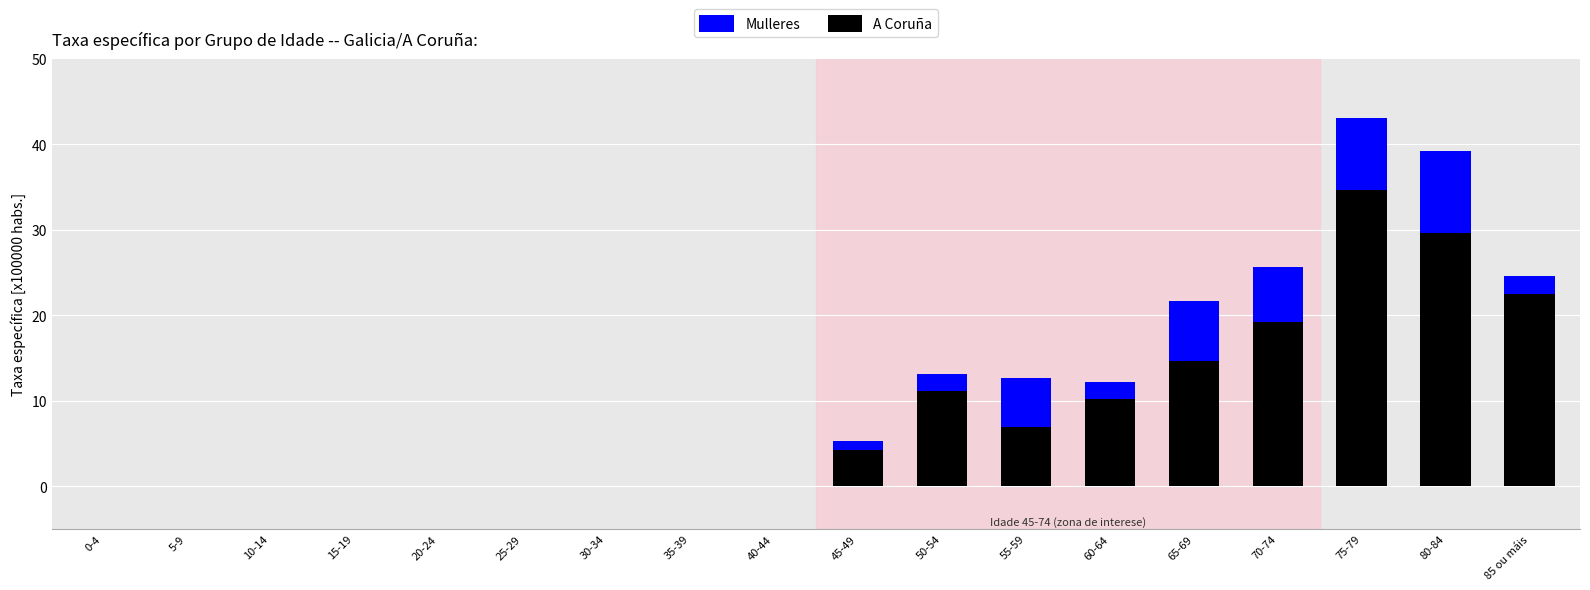

Rank the series at 35-39 from highest to lowest value.

Mulleres, A Coruña